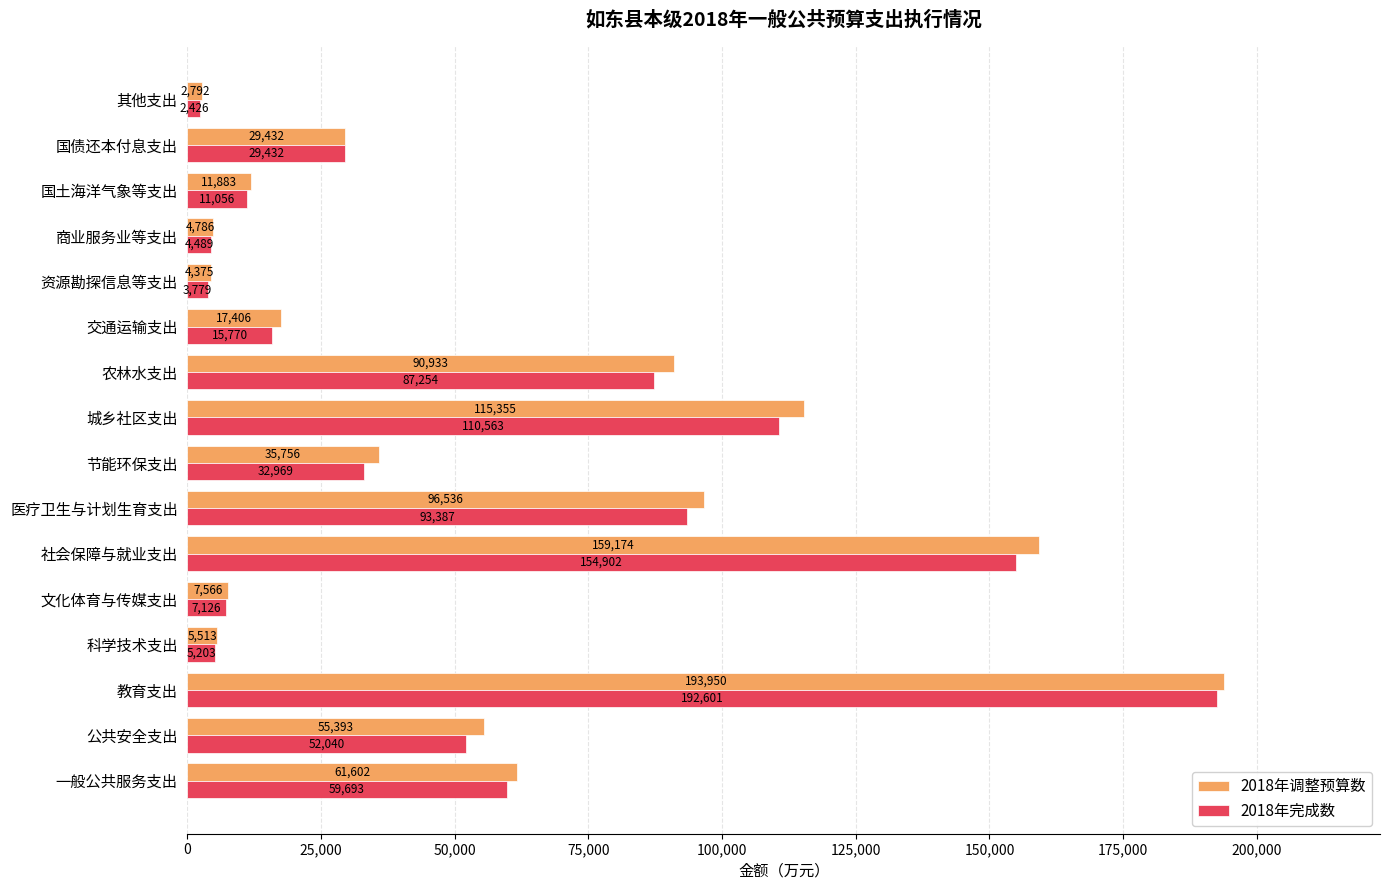

What is the average value of the 2018年完成数 series?

53918